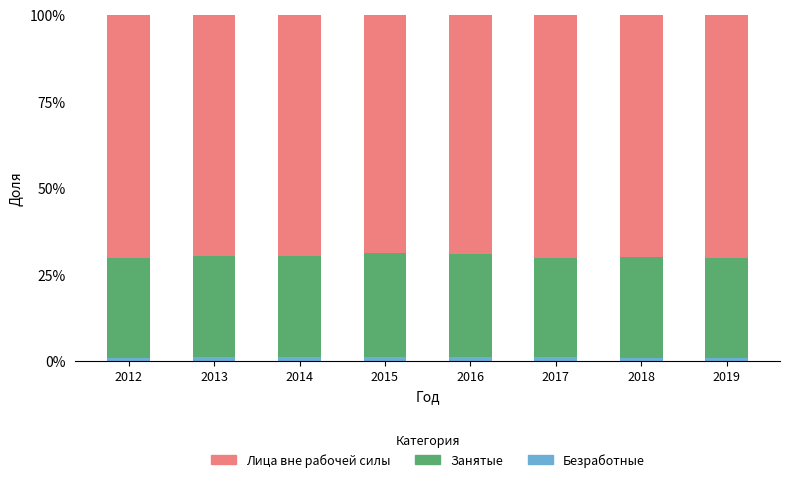

What is the approximate value of Занятые at 2018?

29.0